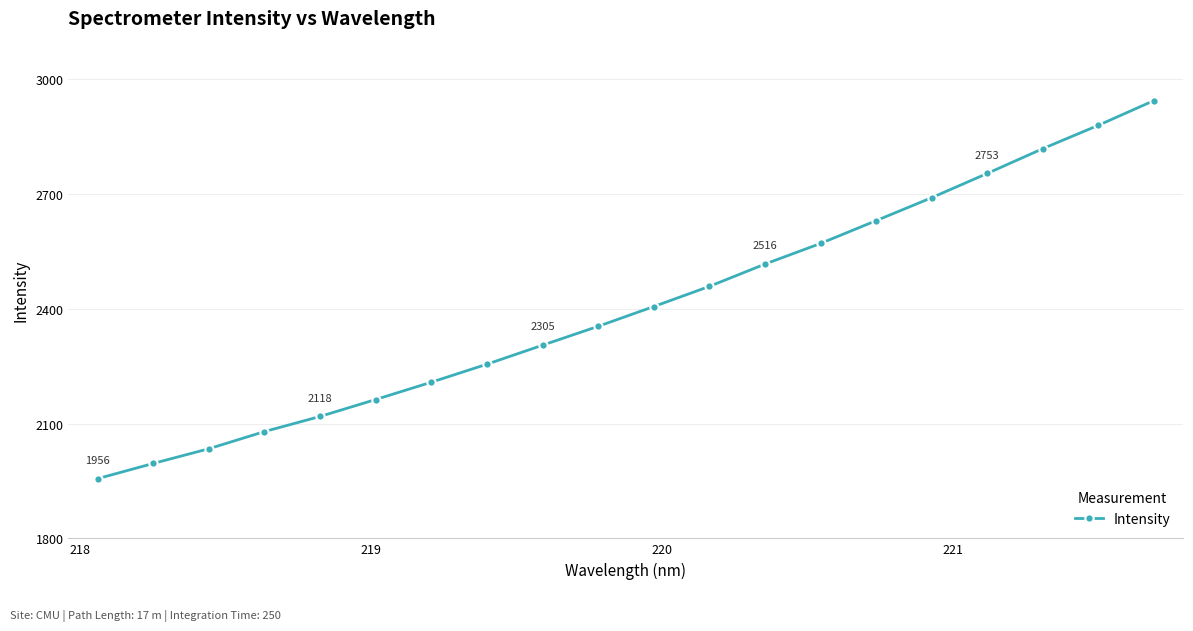

True or false: there are more than 0 points higher than both neighbors.

False